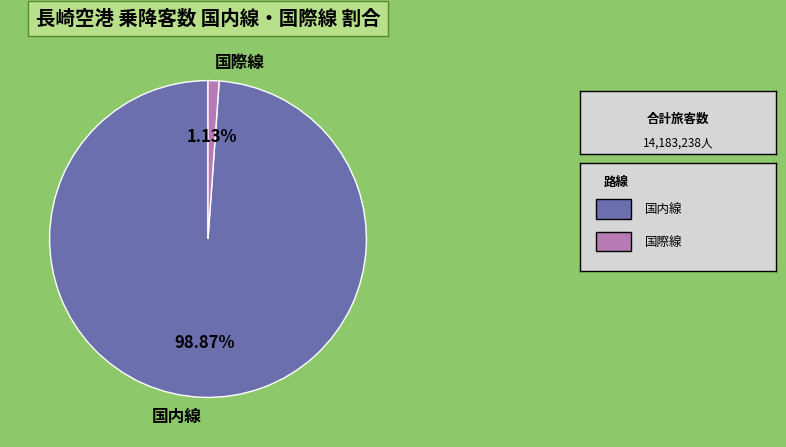

Is there any slice that represents more than half of the pie?

Yes